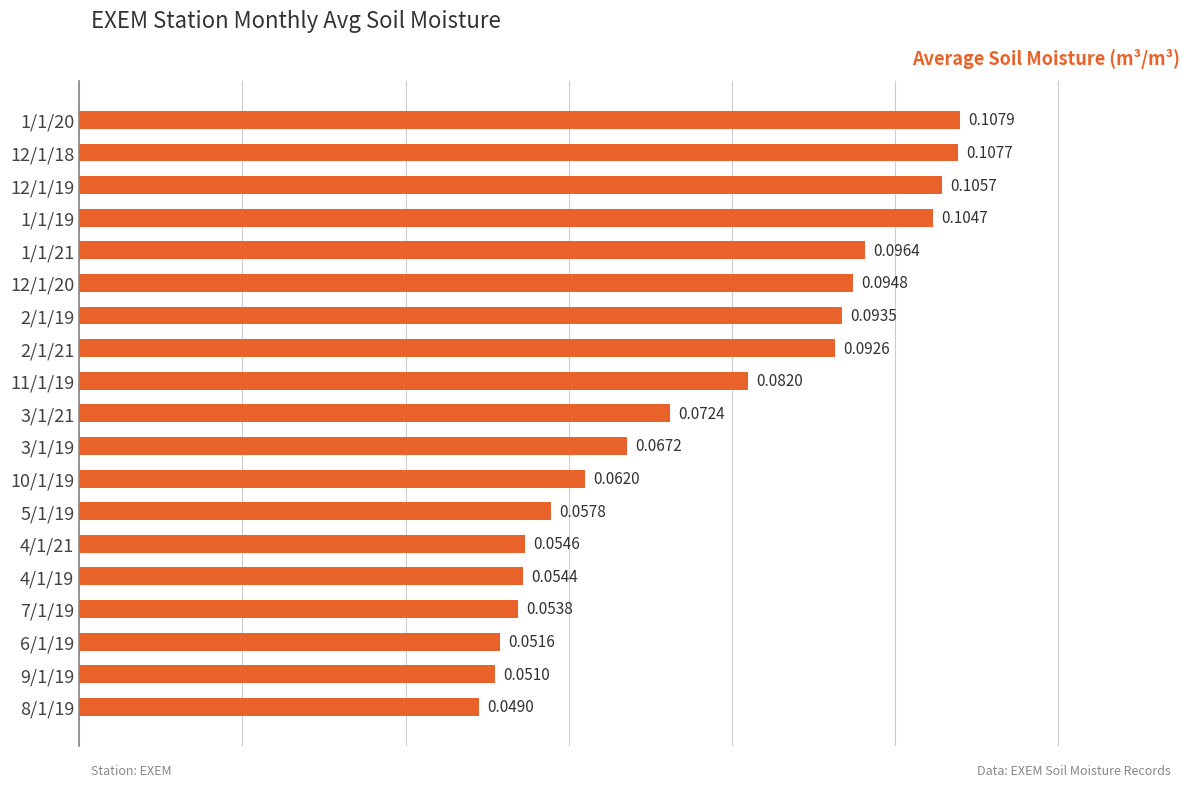

Does the chart contain stacked bars?

No